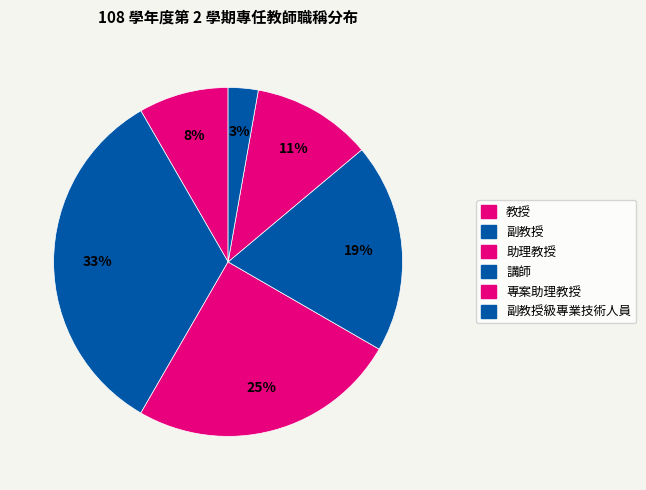

How many segments does this pie chart have?

6